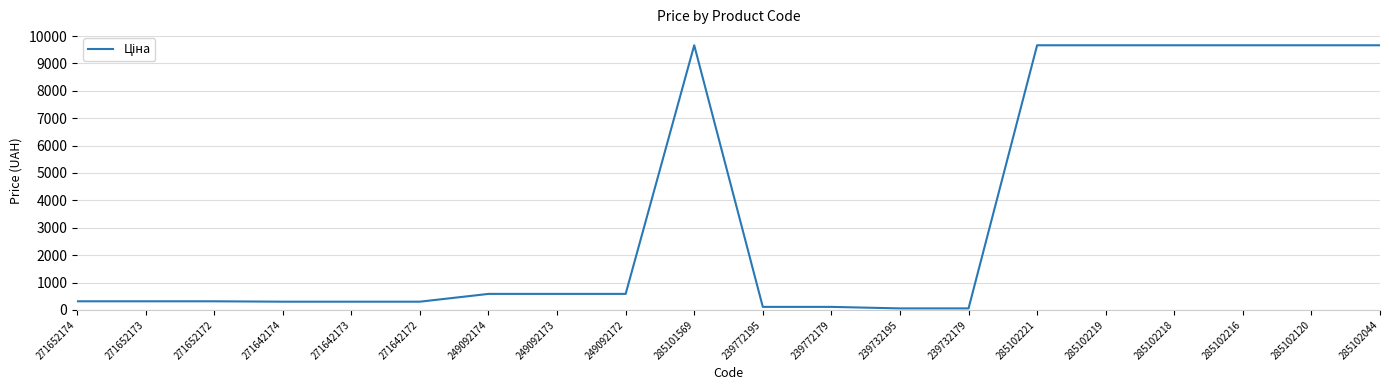

The value at 271652172 is 314.7. True or false?

True